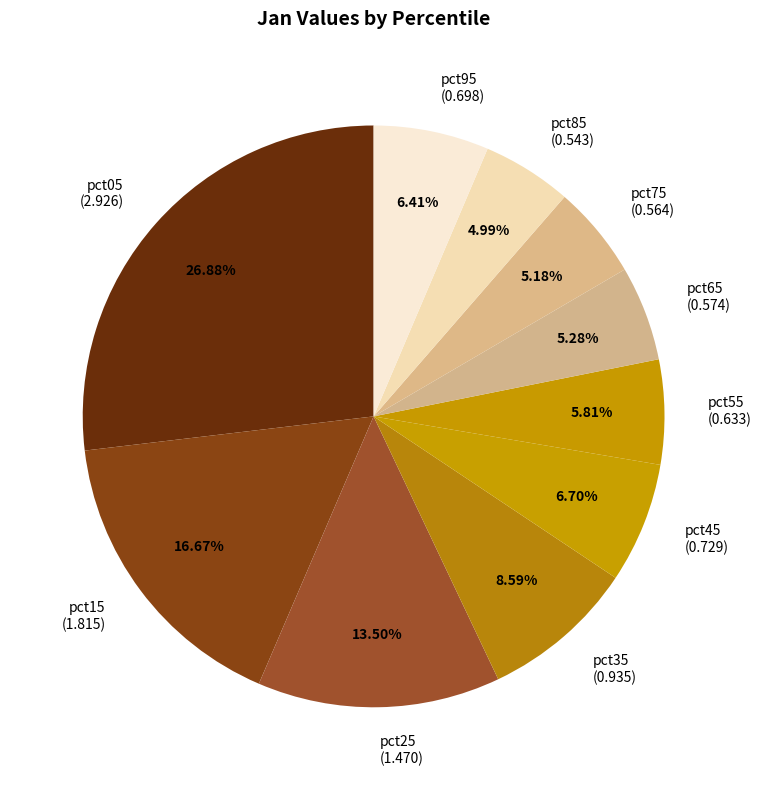

How many slices are in this pie chart?

10